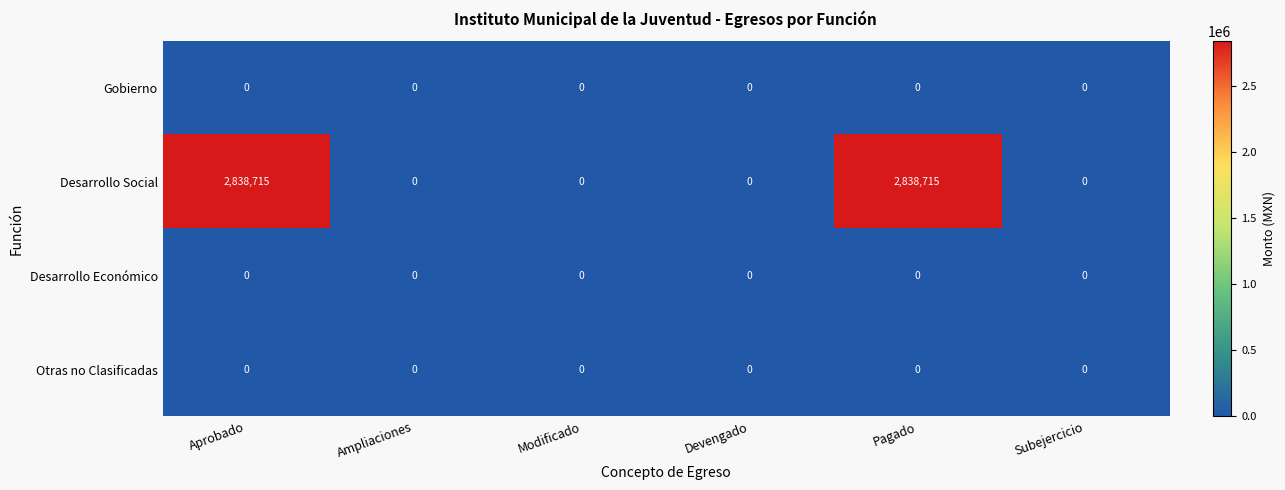

What is the total value across all series at Pagado?

2838715